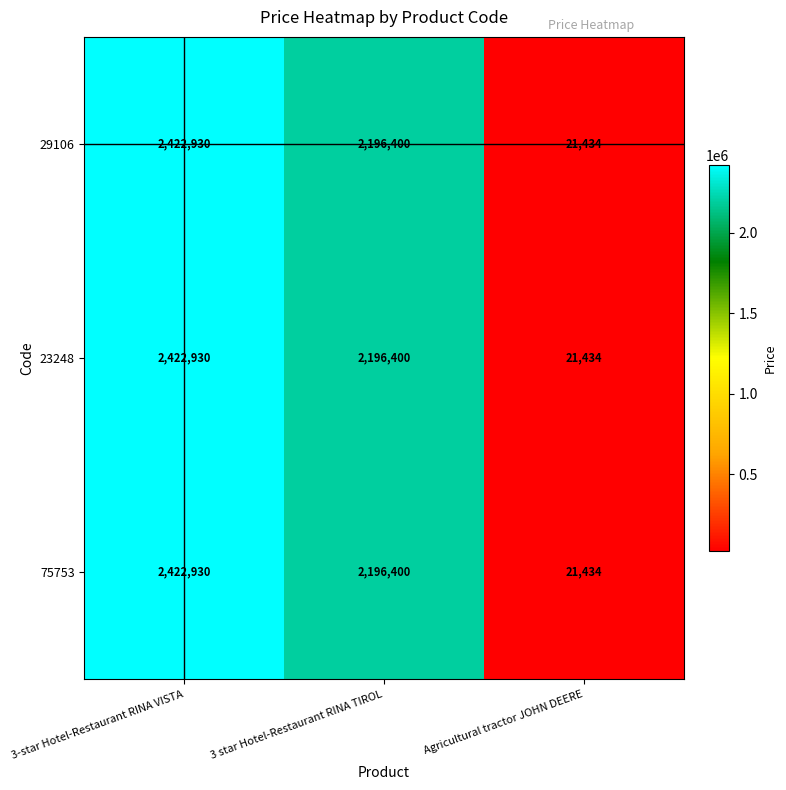

The value of 75753 at 3-star Hotel-Restaurant RINA VISTA is 2422930. True or false?

True